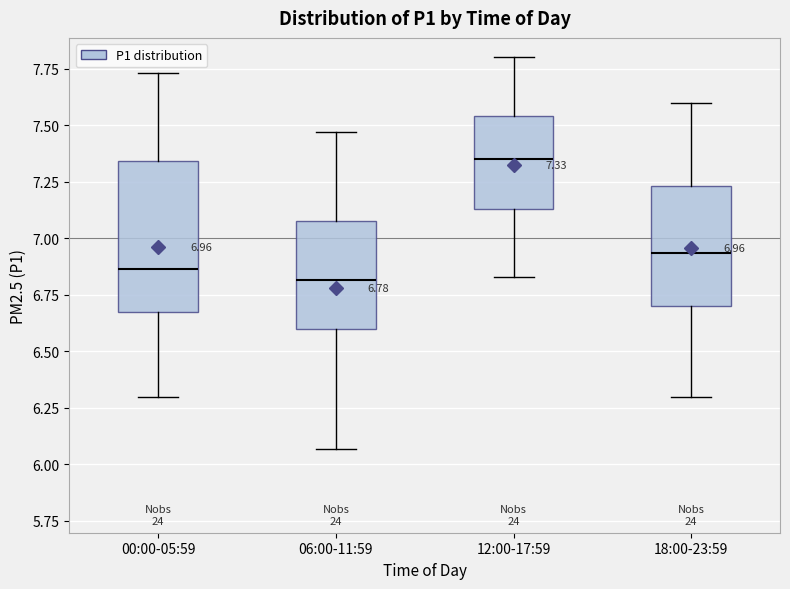

Which box is the tallest, from its lower edge to its upper edge?

00:00-05:59